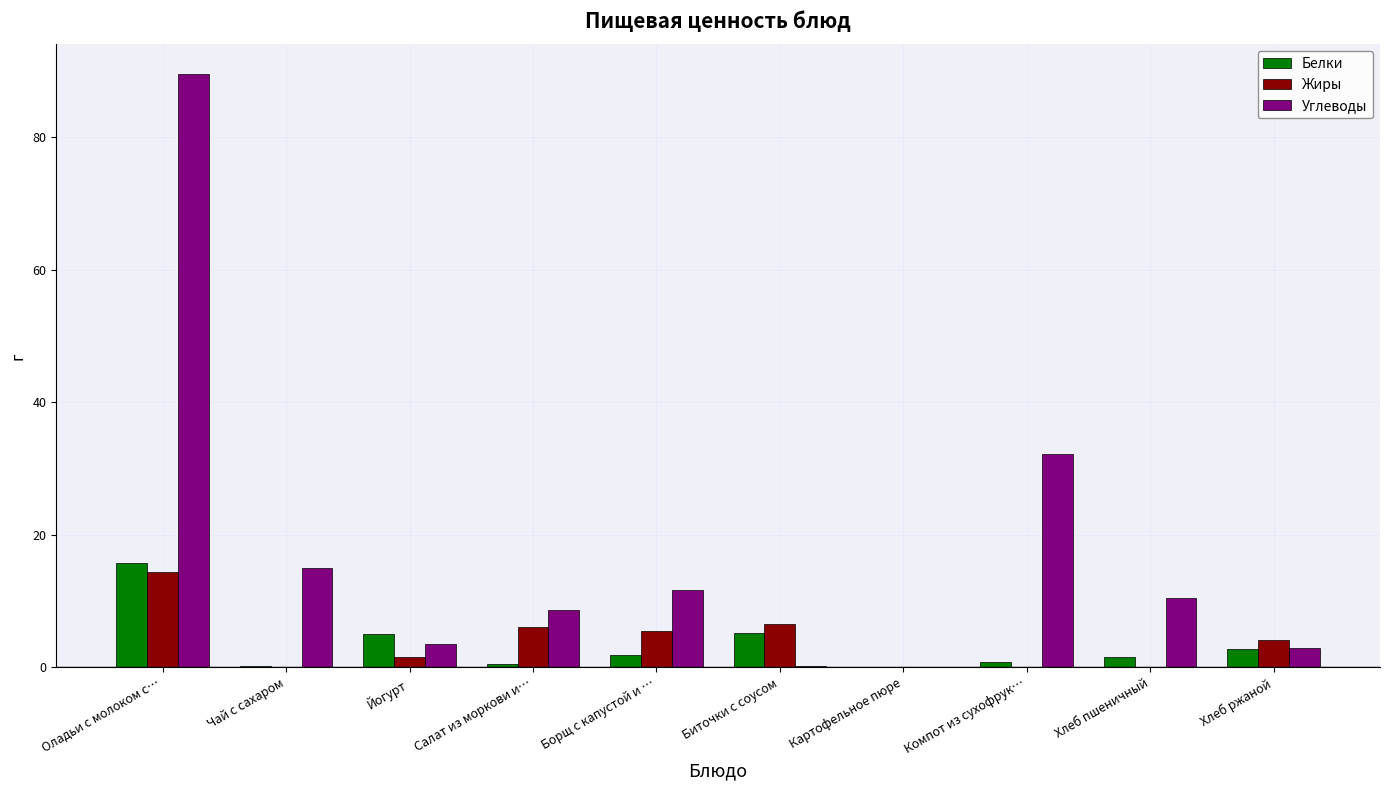

Which label corresponds to the largest value in the chart?

Оладьи с молоком с…